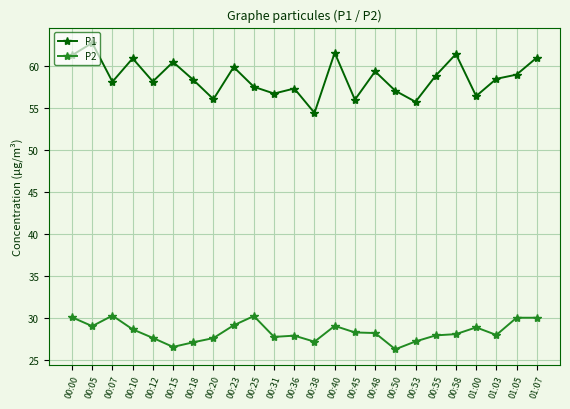

True or false: P1 and P2 cross at least once.

False